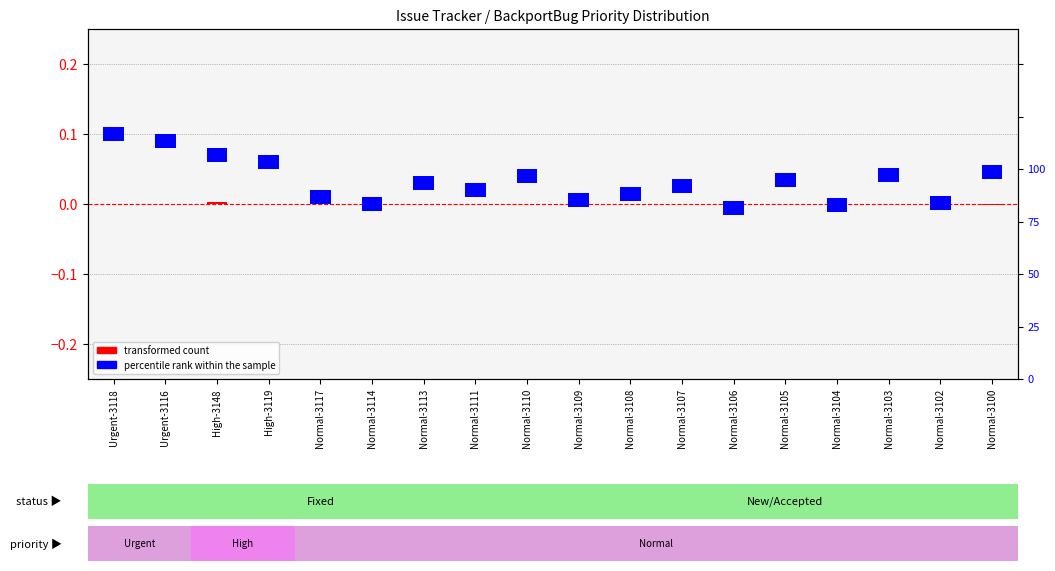

The percentile rank within the sample series shows 0.0 at Urgent-3118. True or false?

True